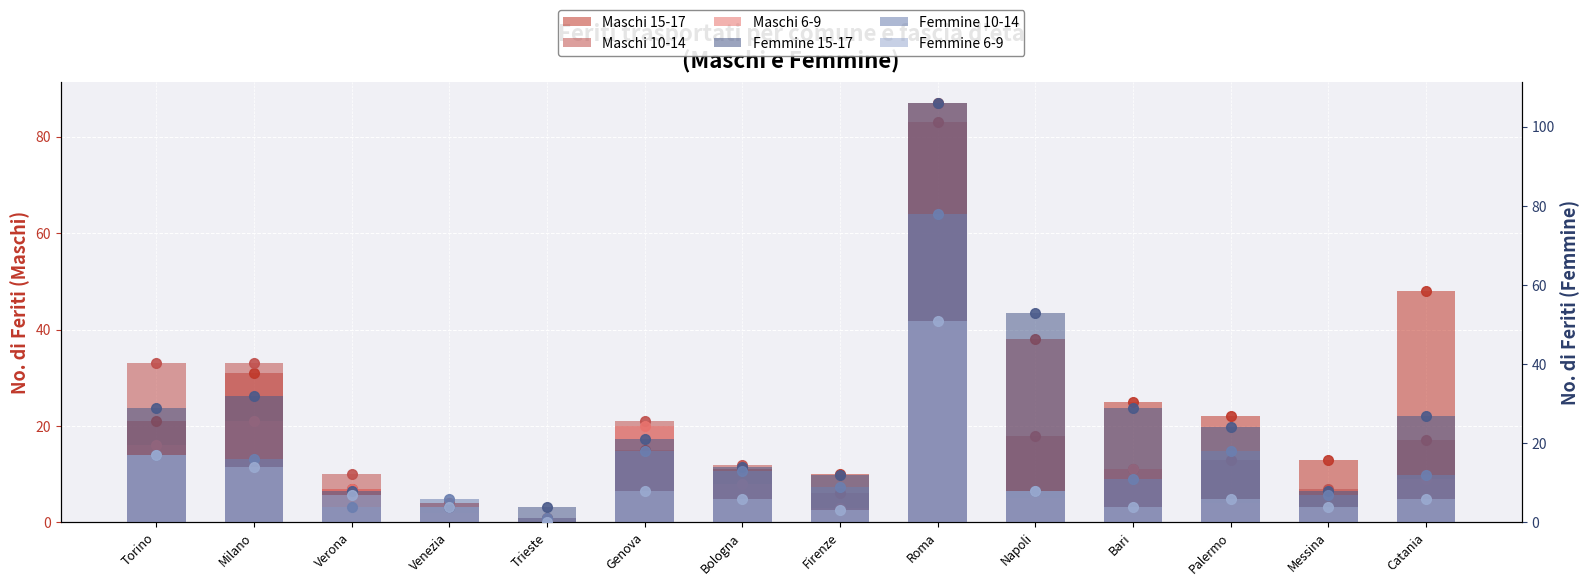

At which label does Femmine 6-9 reach its minimum?

Trieste